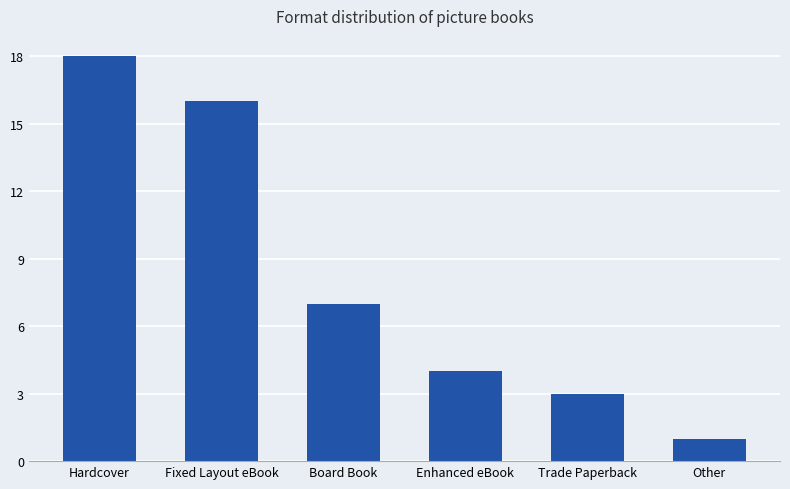

What is the change in value from Fixed Layout eBook to Board Book?

-9